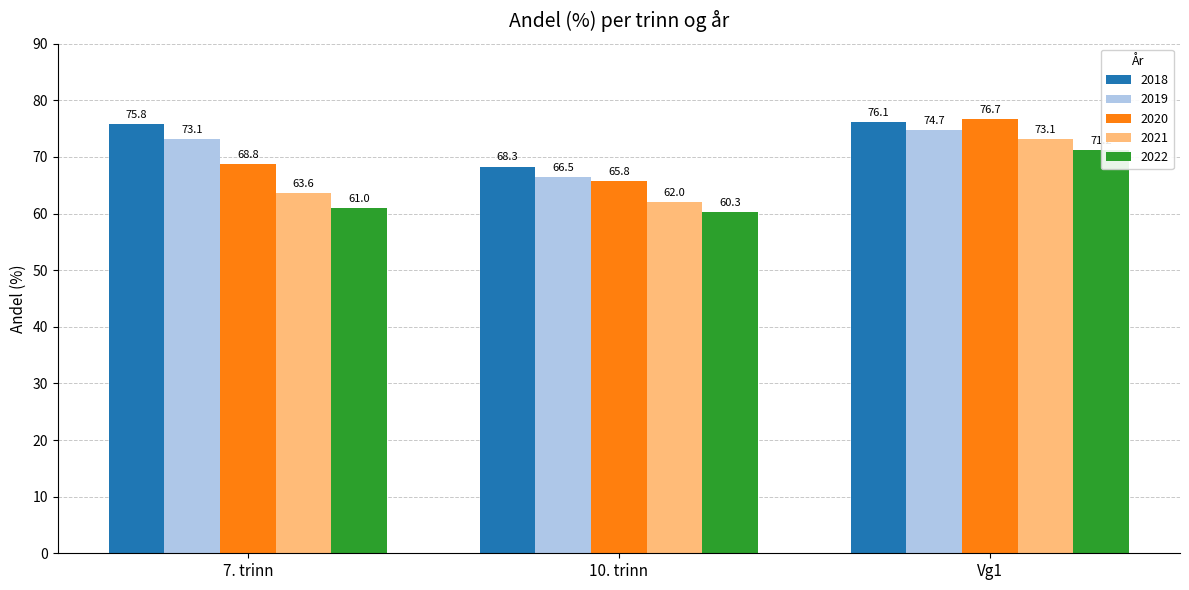

Which series has the largest range (max minus min)?

2021